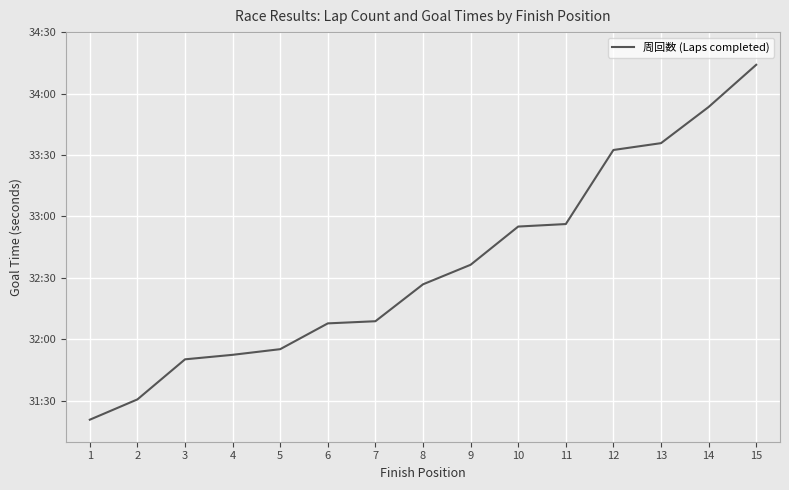

Rank the categories by value from lowest to highest.

1, 2, 3, 4, 5, 6, 7, 8, 9, 10, 11, 12, 13, 14, 15